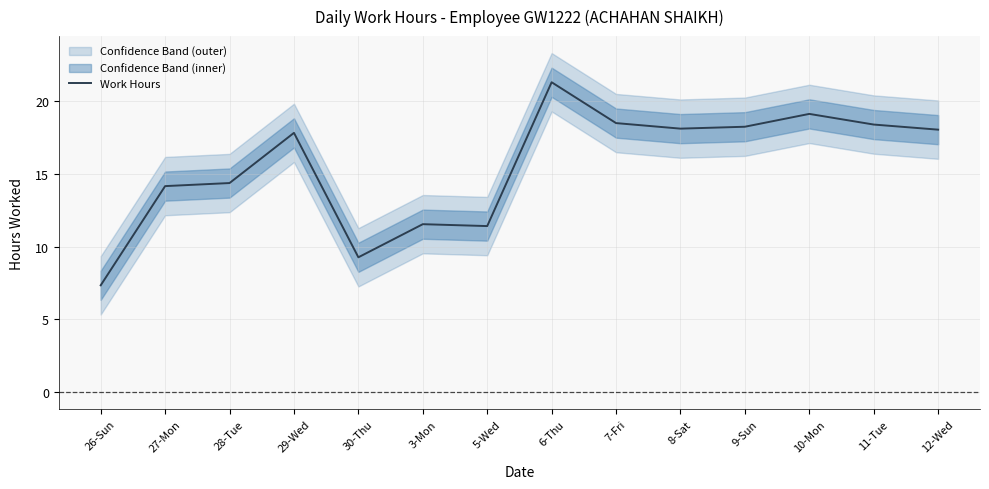

Where is the data nearest to the value 14?

27-Mon